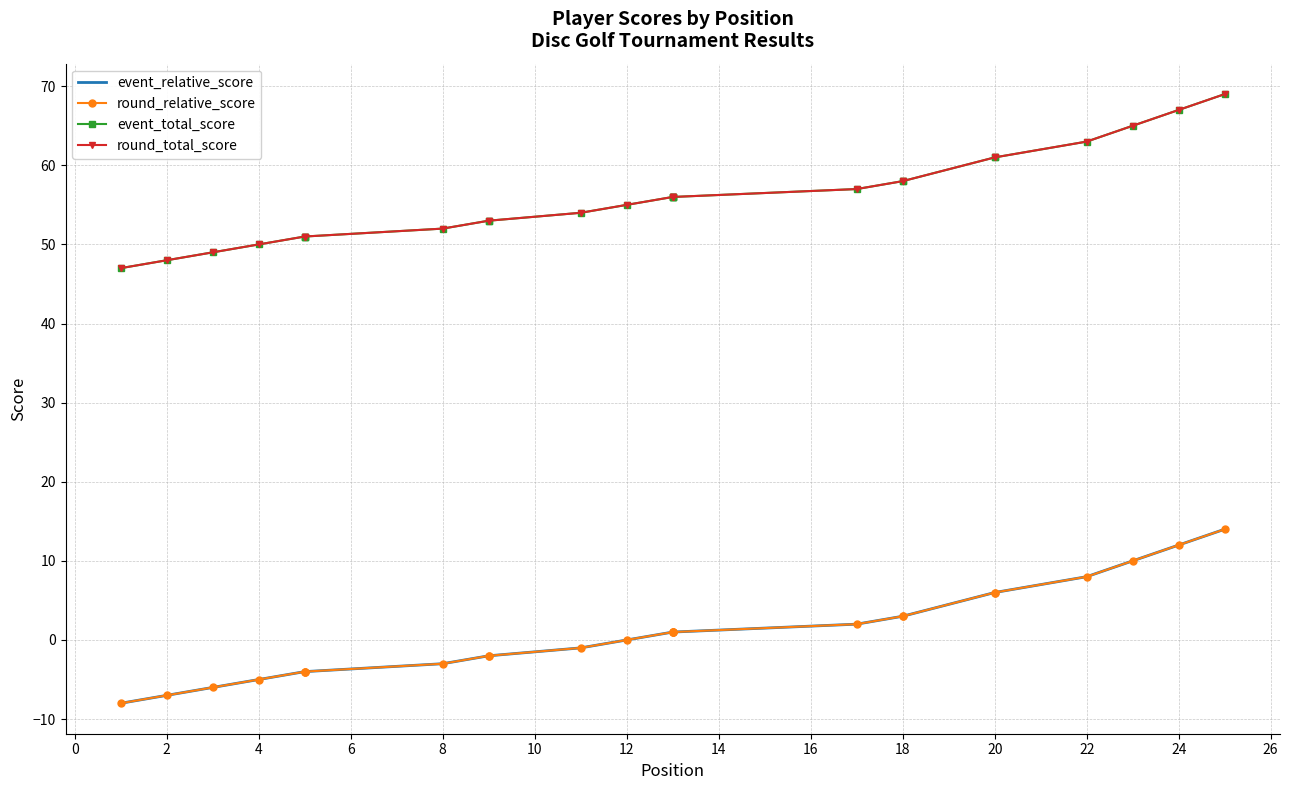

True or false: event_relative_score and round_relative_score cross at least once.

False